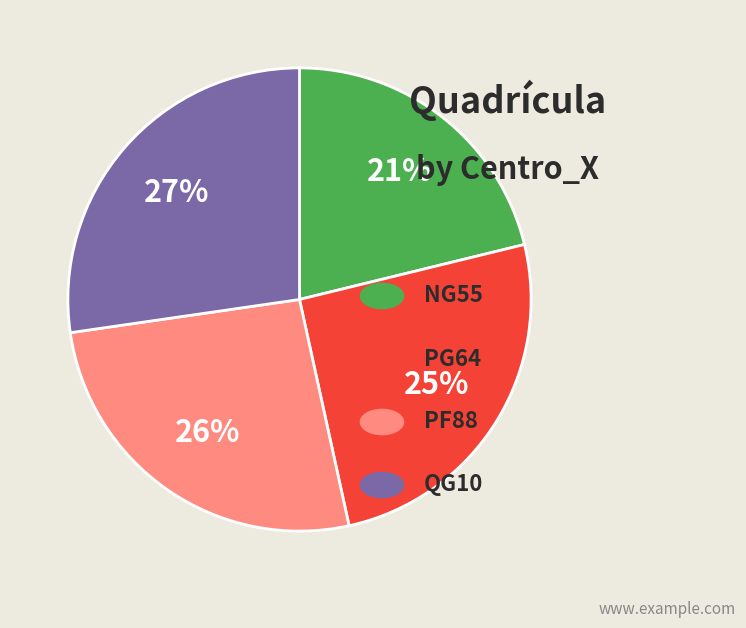

Is there any slice that represents more than half of the pie?

No